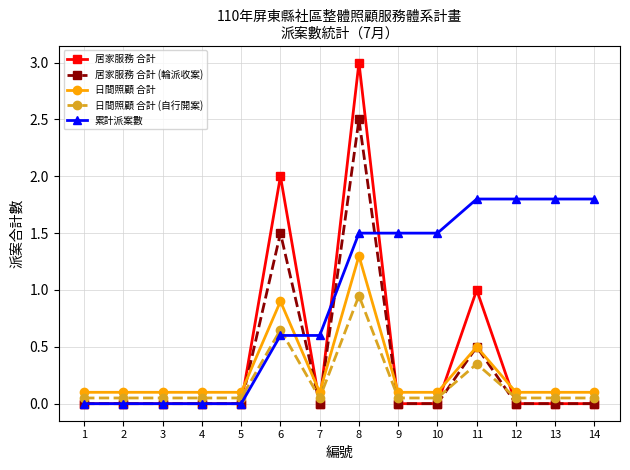

What is the difference between the 累計派案數 values at 14 and 1?

1.8